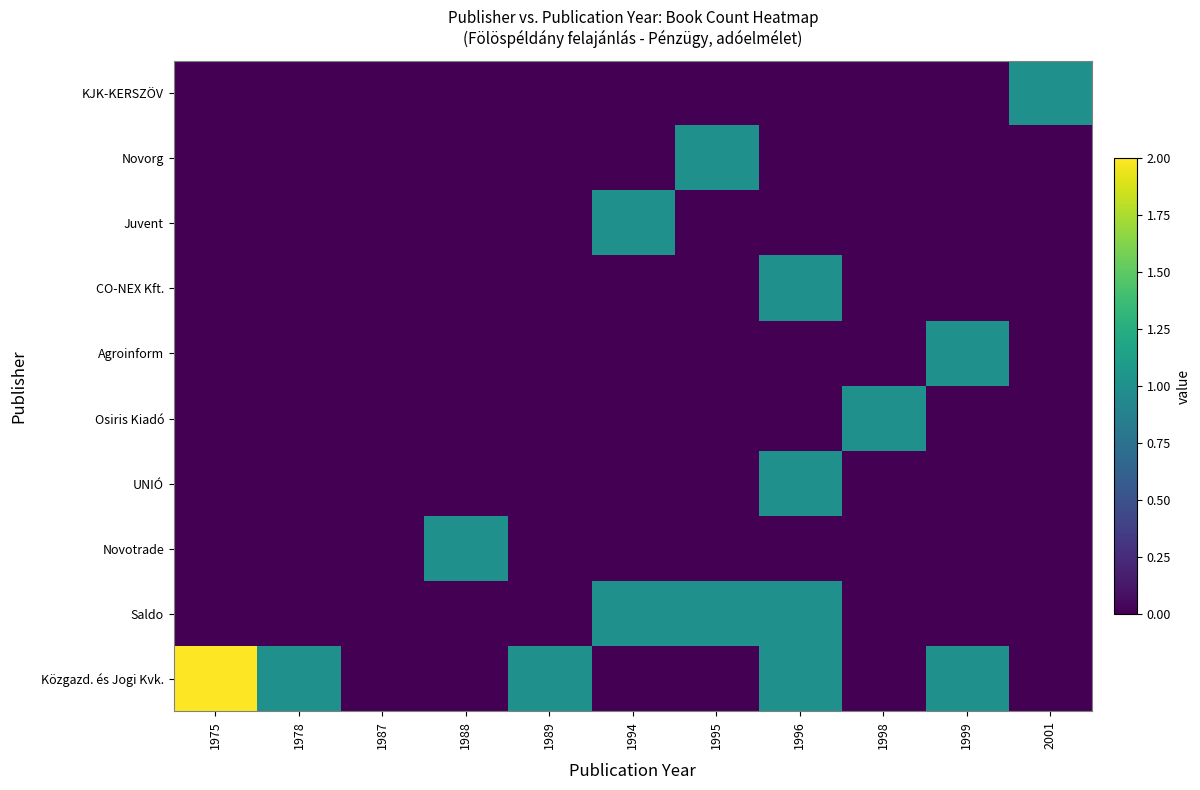

At which category does the chart reach its peak across all series?

1975